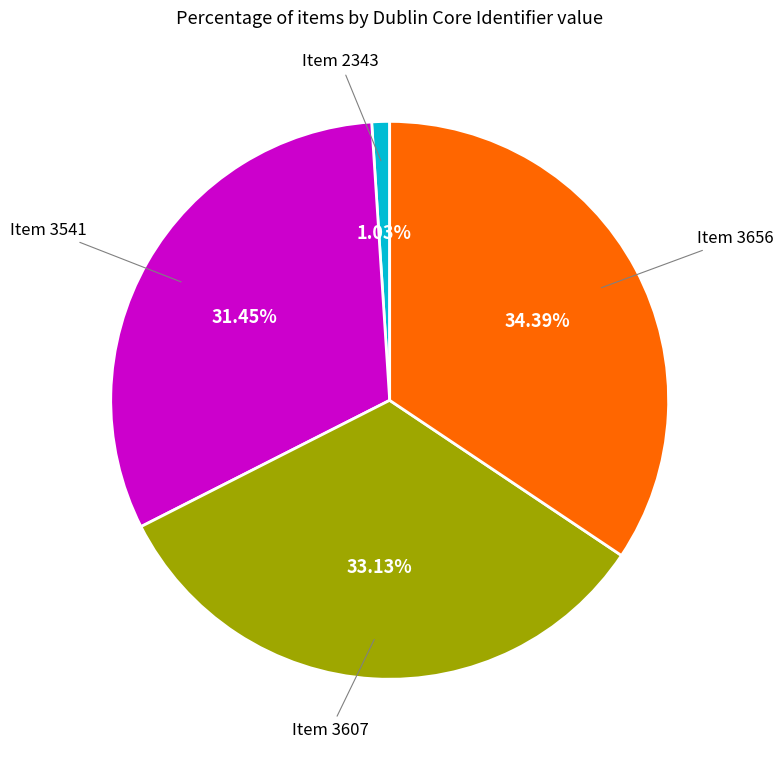

Does any single category account for the majority?

No